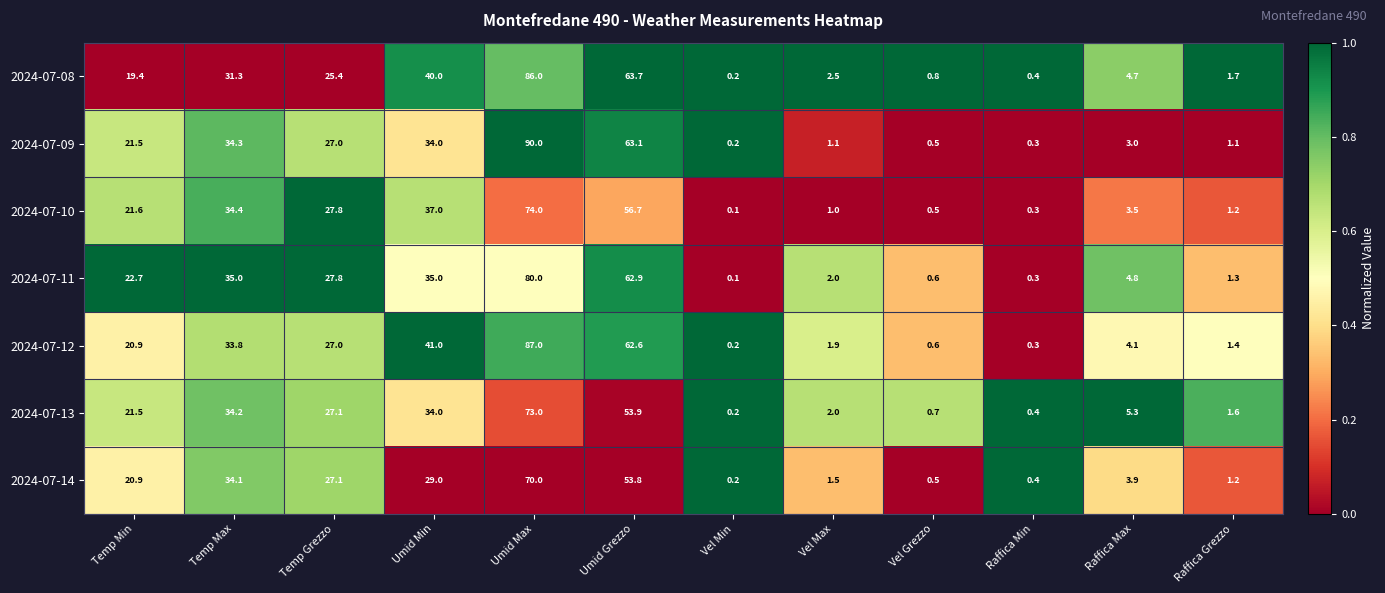

What is the average value of the 2024-07-14 series?

20.2